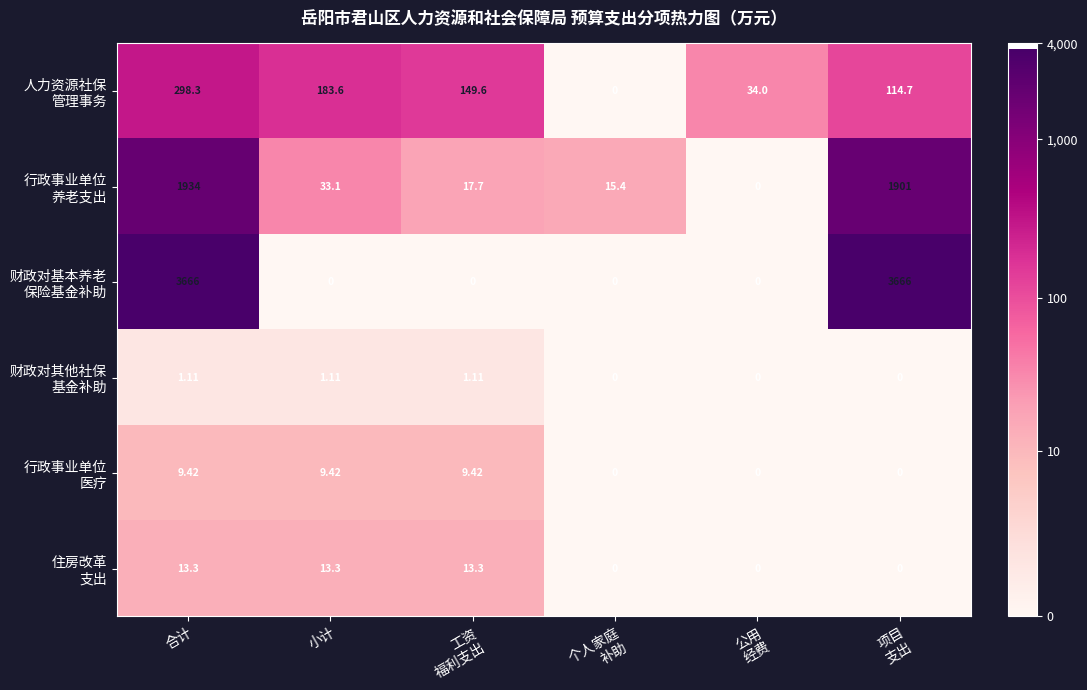

How many series are shown in this chart?

6